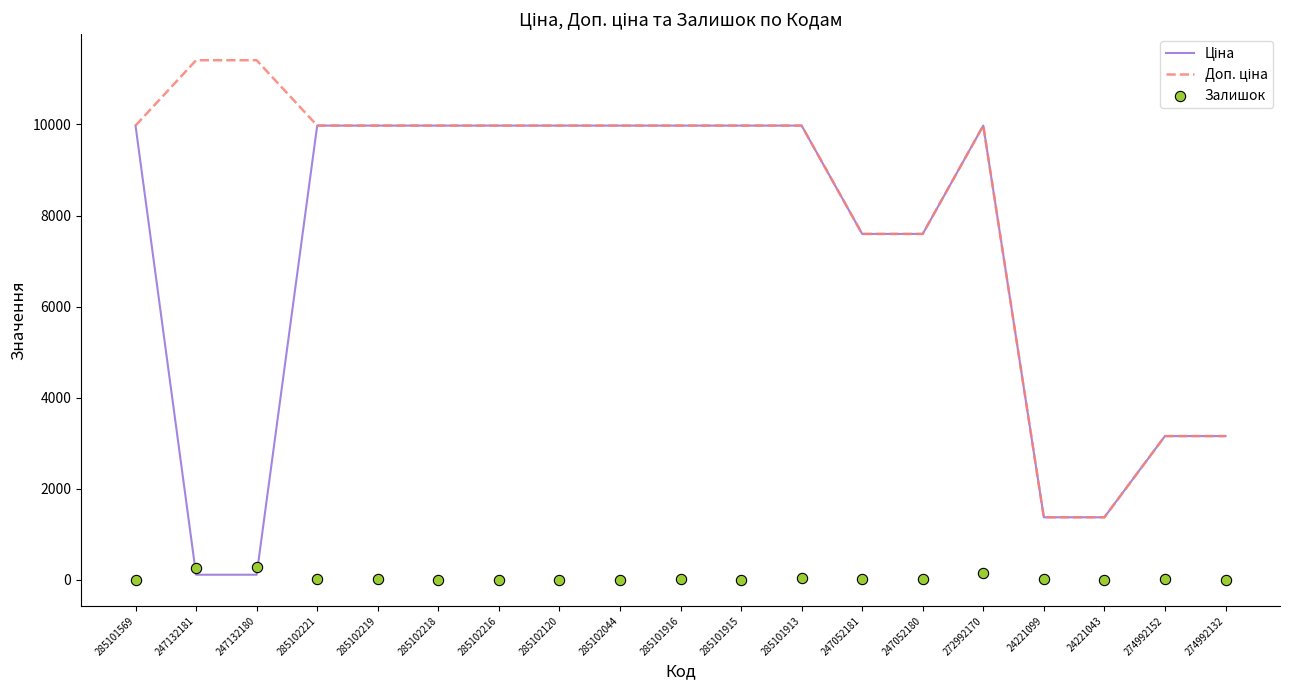

Which series has the largest total across all categories?

Доп. ціна